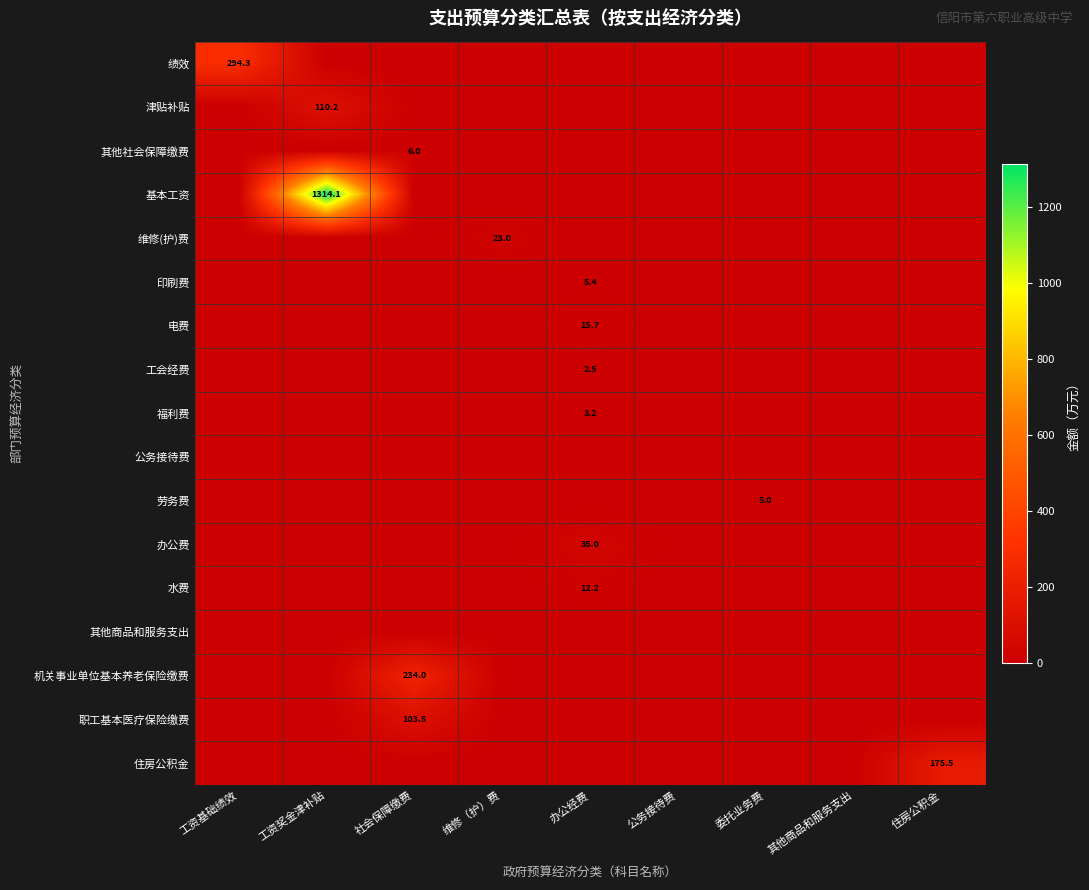

What is the spread (max minus min) of values at 工资基础绩效?

294.3